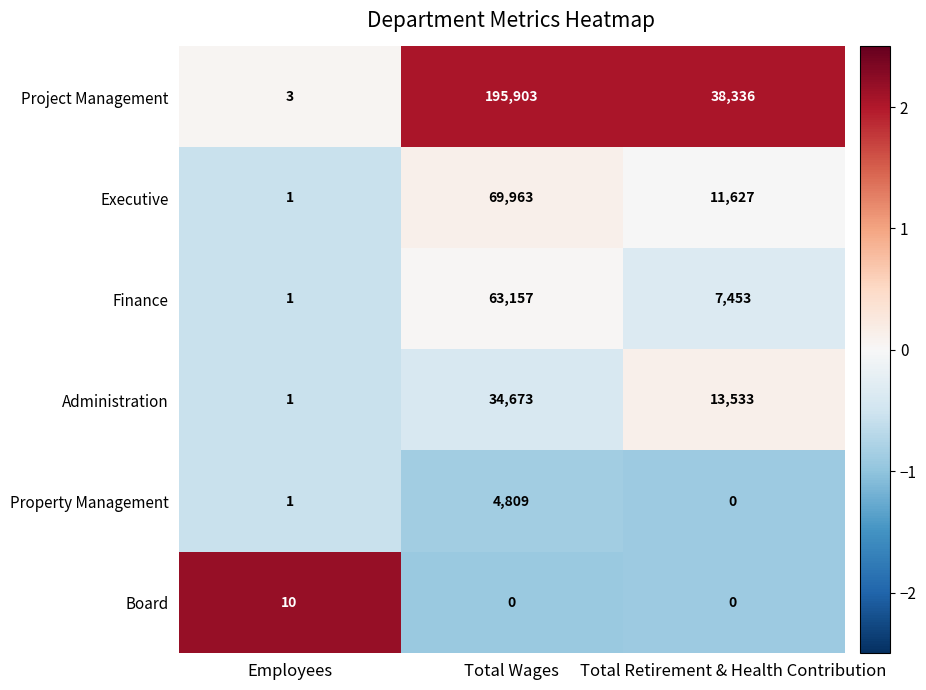

Is it true that Project Management equals 59798 at Total Wages?

False